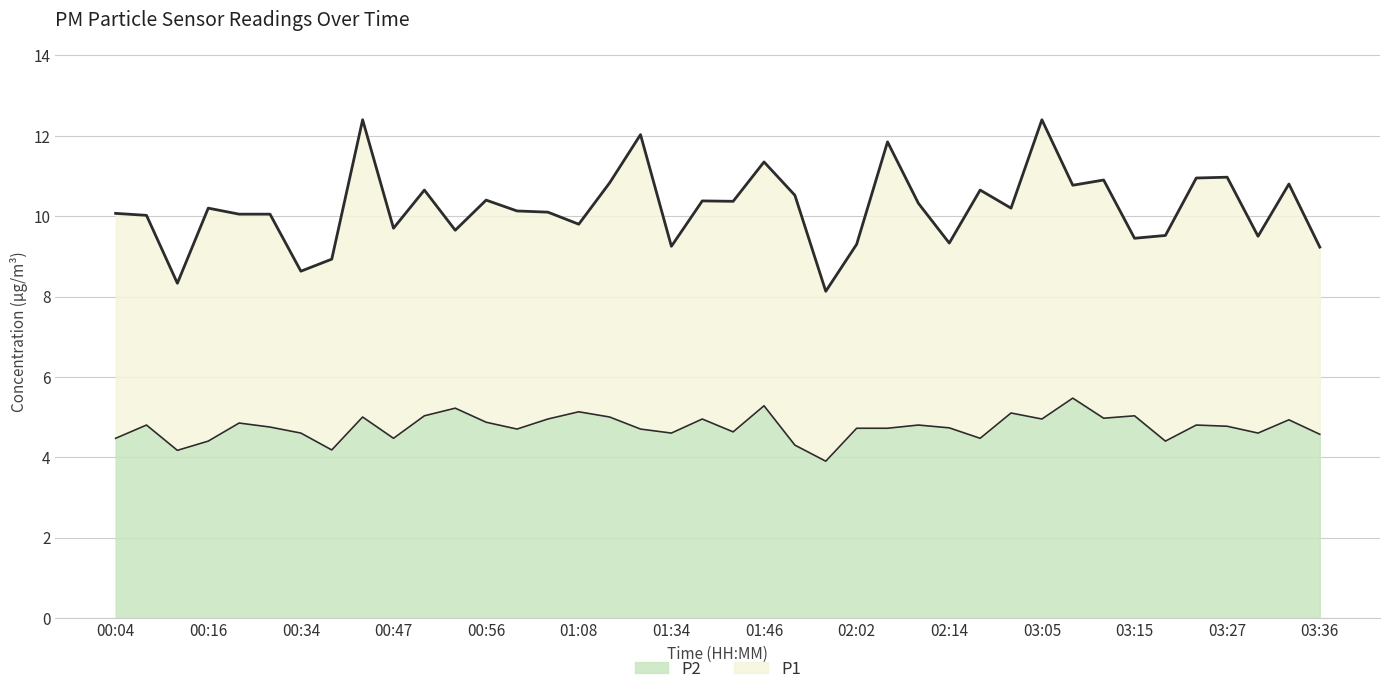

True or false: P1 and P2 intersect in this chart.

False